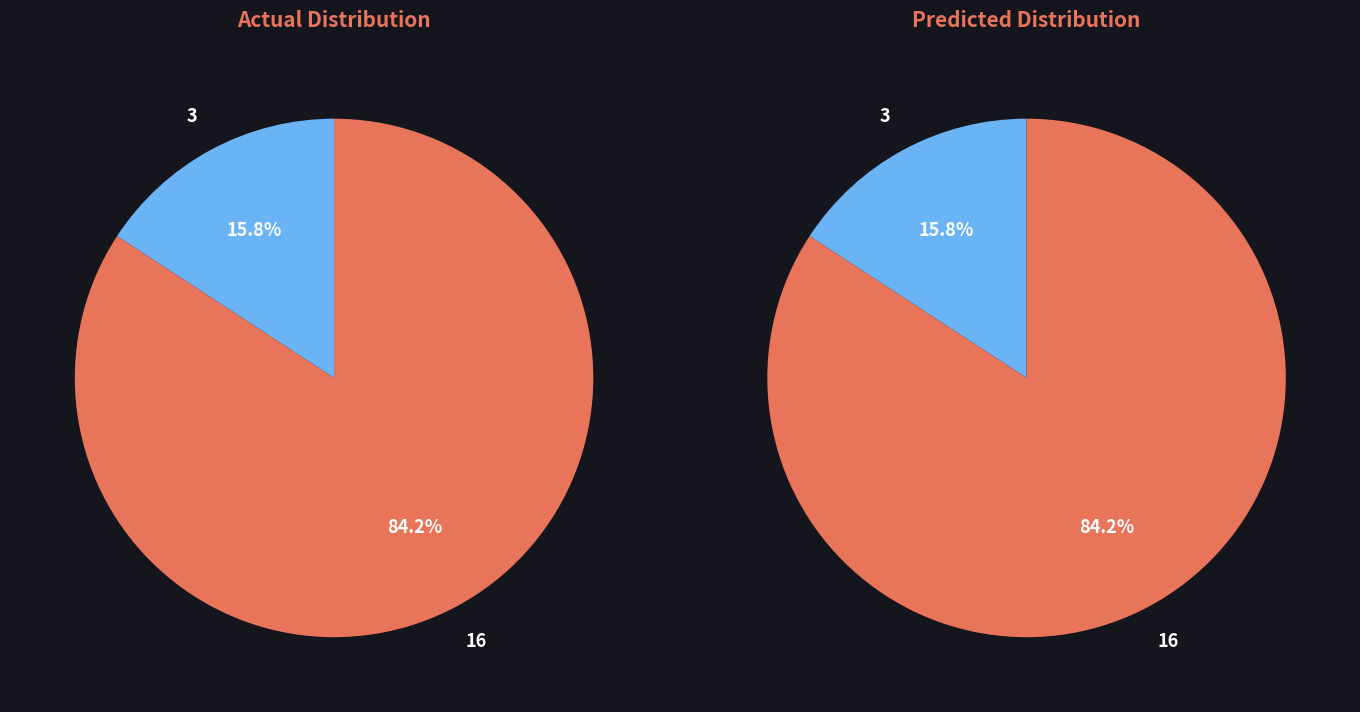

How many segments does this pie chart have?

2